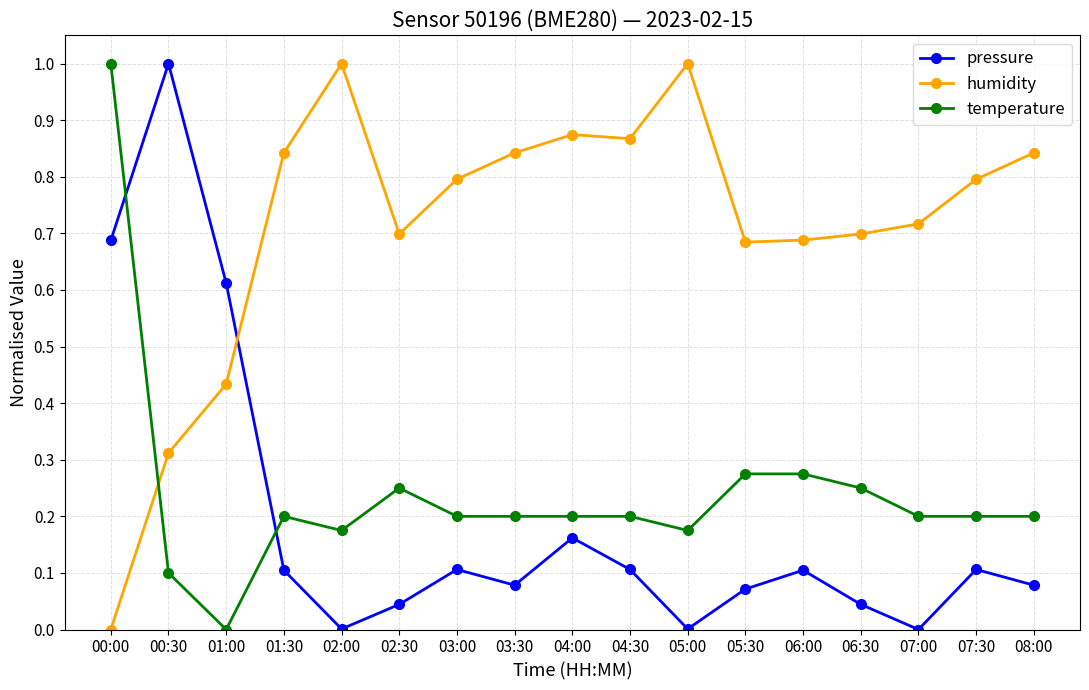

True or false: pressure has a value of 0.7 at 00:00.

True